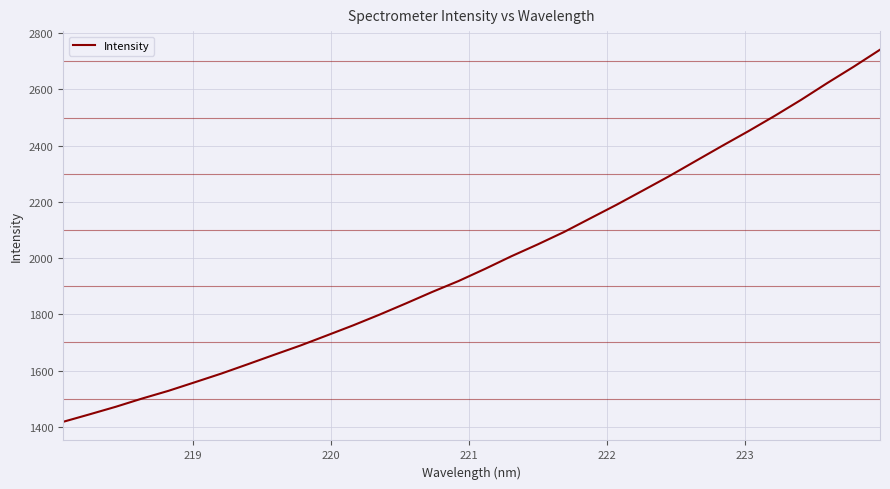

Reading left to right, list all the values displayed in this chart.

1417.8	1444.3	1471.4	1500.7	1528.2	1558.7	1589.5	1622.5	1656.1	1689.3	1725.0	1761.0	1799.1	1839.0	1879.8	1918.7	1961.7	2006.6	2048.8	2092.9	2141.7	2190.1	2240.8	2291.9	2345.6	2399.1	2451.5	2506.0	2562.9	2622.9	2680.9	2741.3